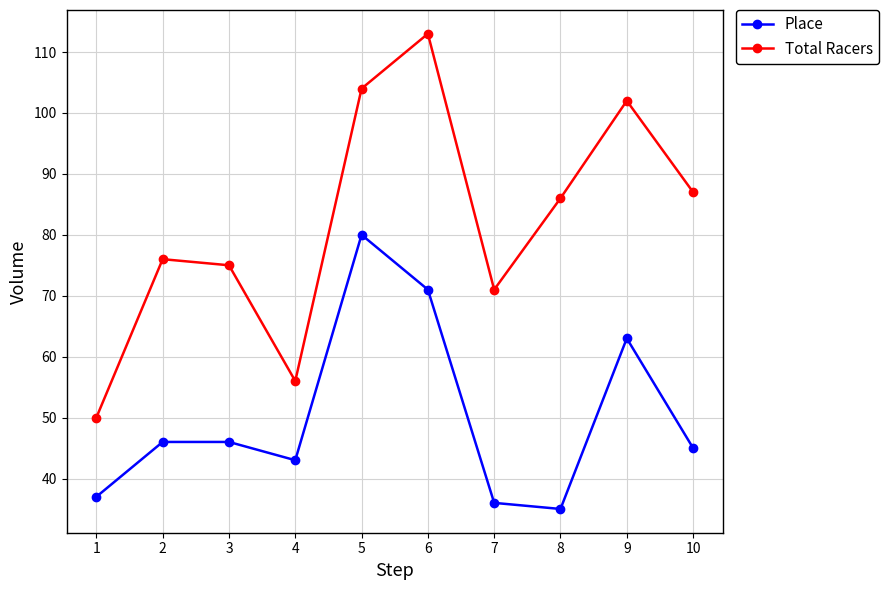

Is it true that Total Racers equals 54 at 8?

False